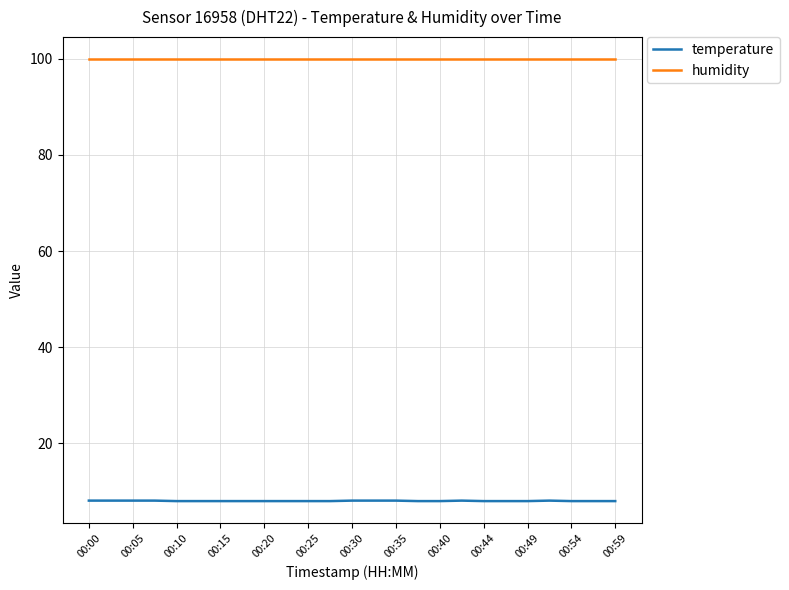

What is the maximum value for temperature?

8.1